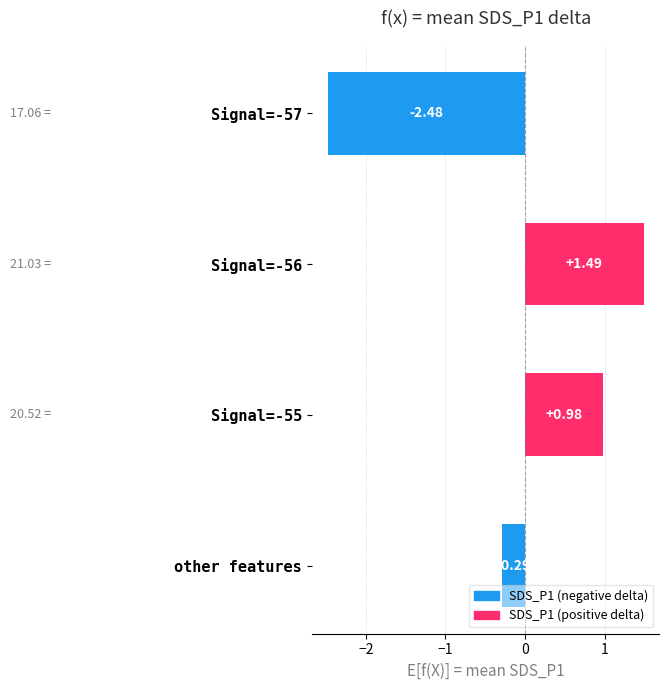

Where is the data nearest to the value 0?

other features